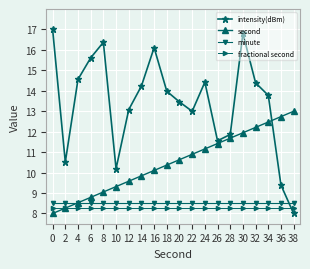

True or false: intensity(dBm) has a value of 9.1 at 24.

False